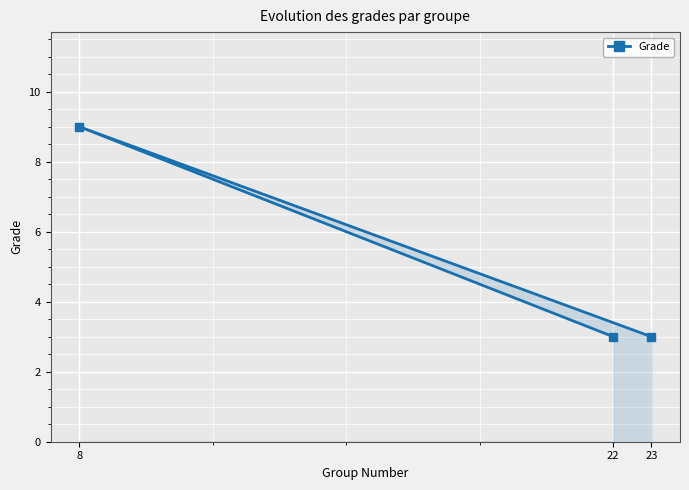

Reading left to right, what are all the values shown in this chart?

8=9	22=3	23=3